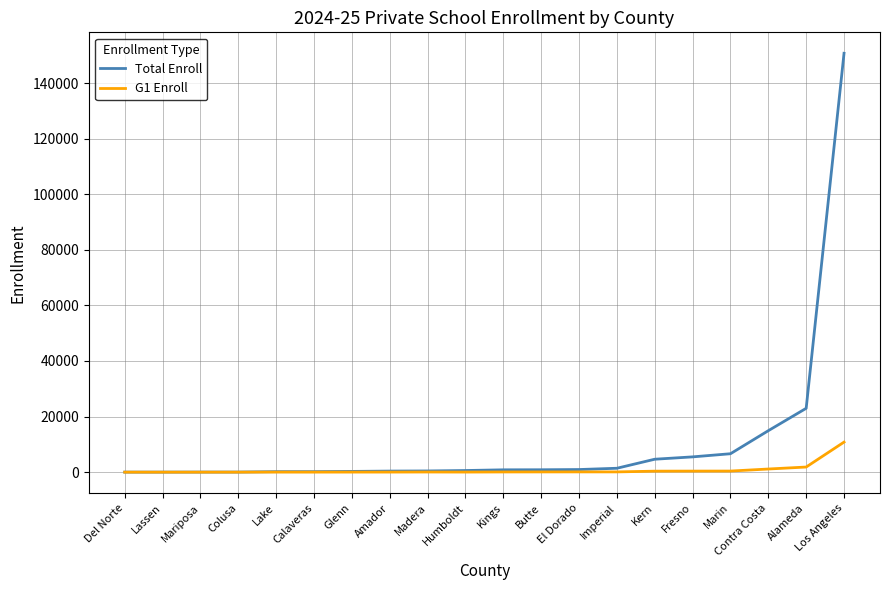

Rank the series by their average value, from lowest to highest.

G1 Enroll, Total Enroll